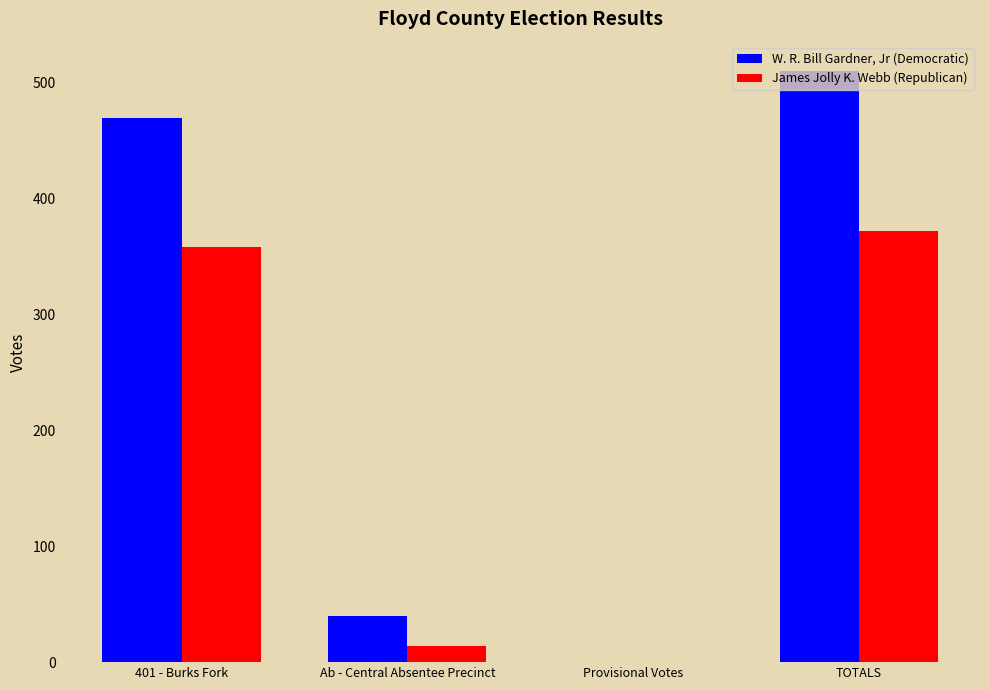

True or false: W. R. Bill Gardner, Jr (Democratic) has a value of 40 at Ab - Central Absentee Precinct.

True